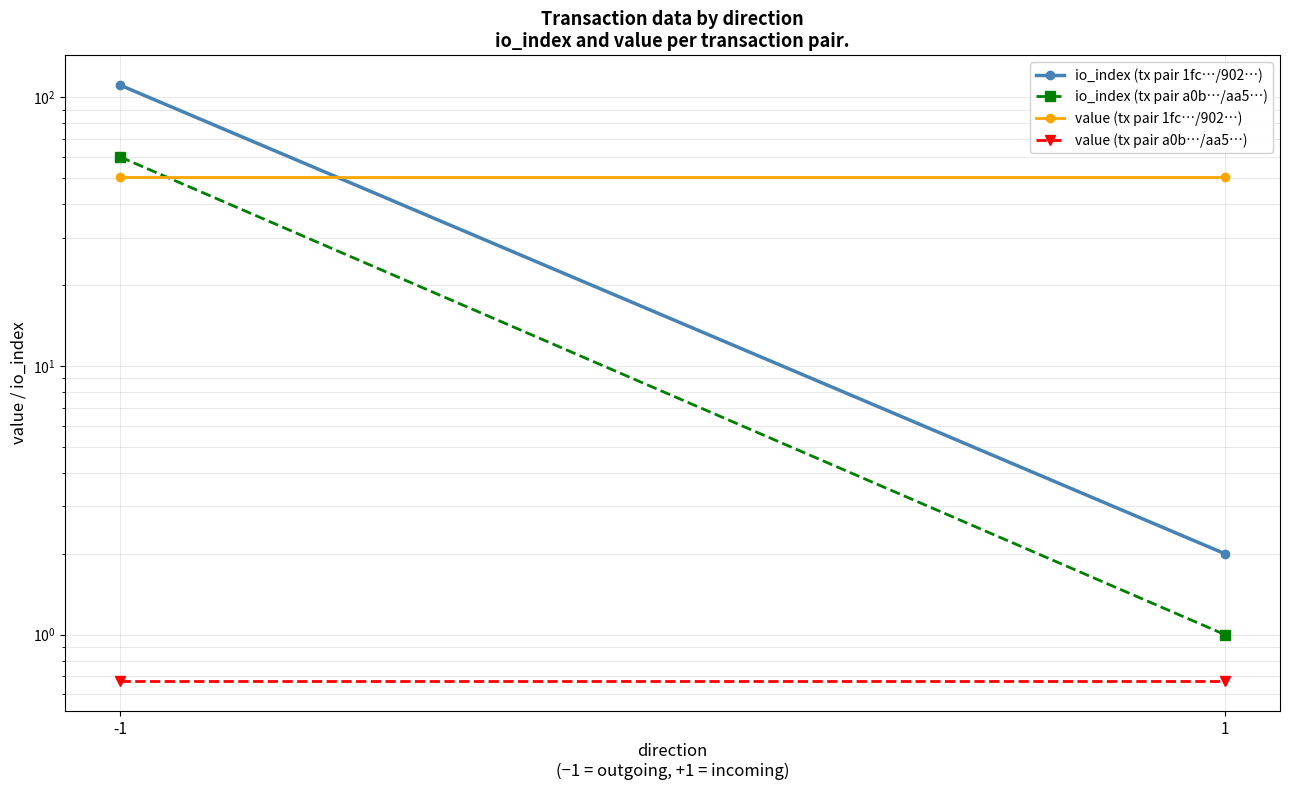

The value of io_index (tx pair a0b…/aa5…) at 1 is 1.7. True or false?

False